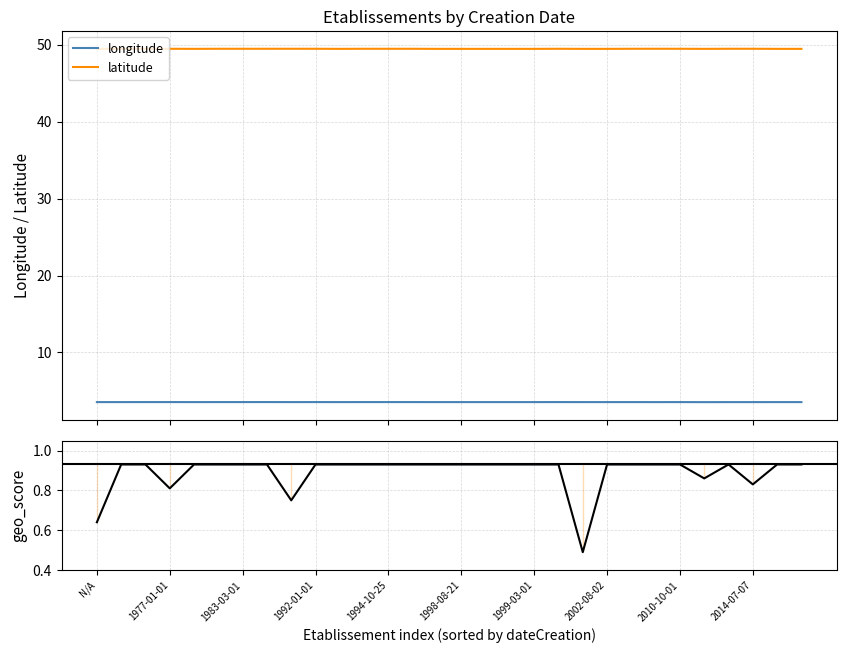

What is the highest value of the latitude series?

49.5